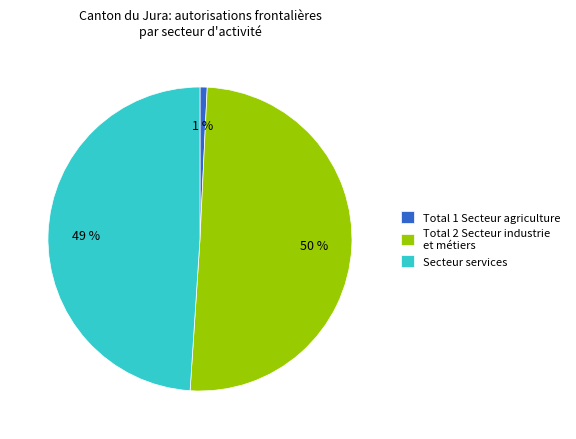

Between Secteur services and Total 2 Secteur industrie et métiers, which is larger?

Total 2 Secteur industrie et métiers